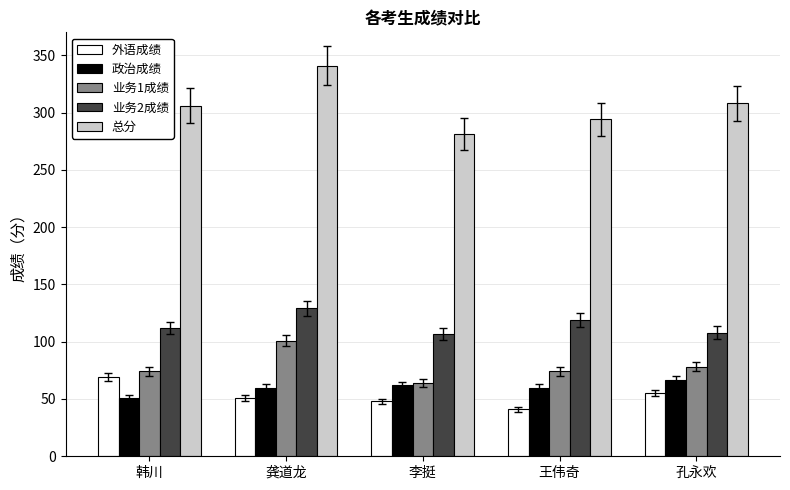

Which series has the largest total across all categories?

总分